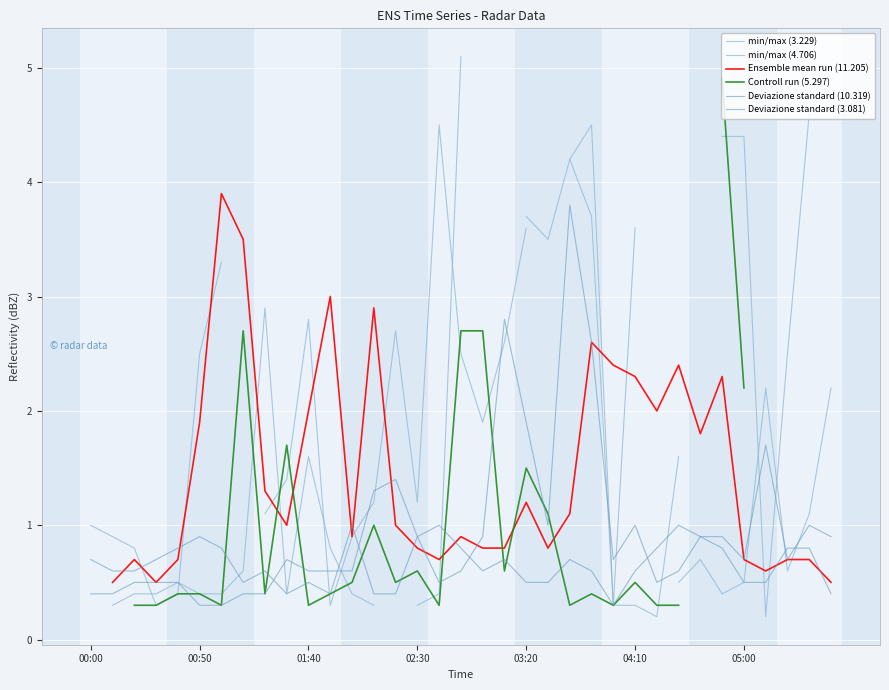

How many min/max (4.706) values are between 0 and 5?

28